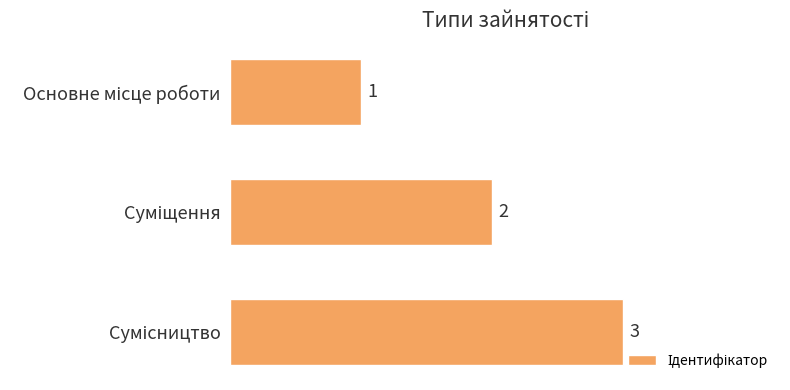

Does the chart contain stacked bars?

No